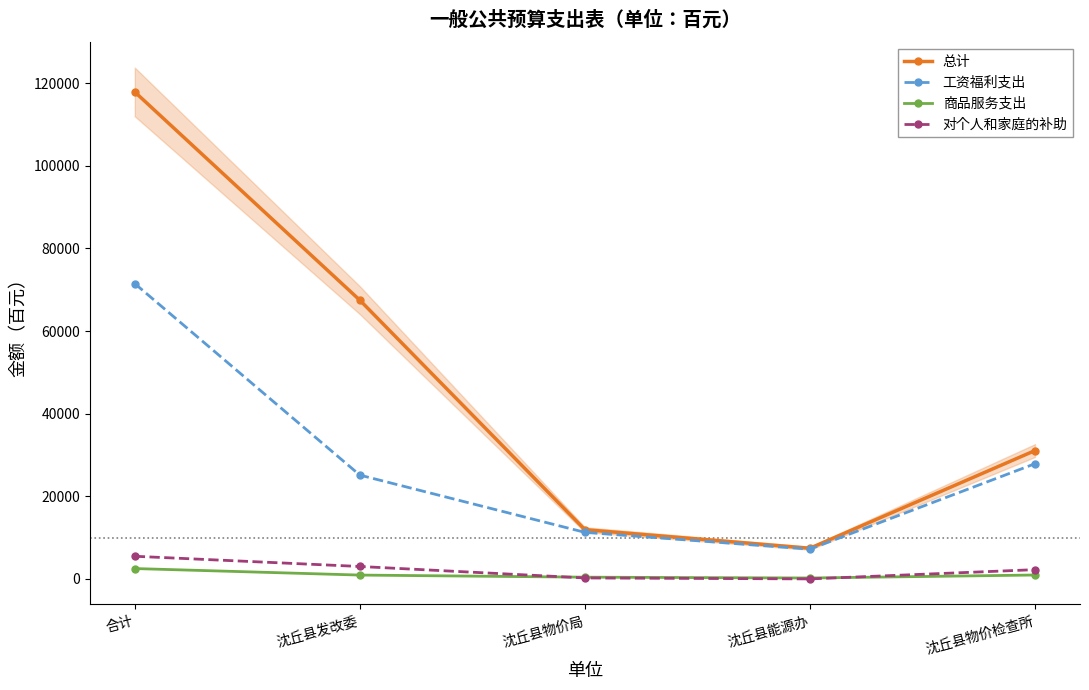

At which label does 总计 reach its peak?

合计